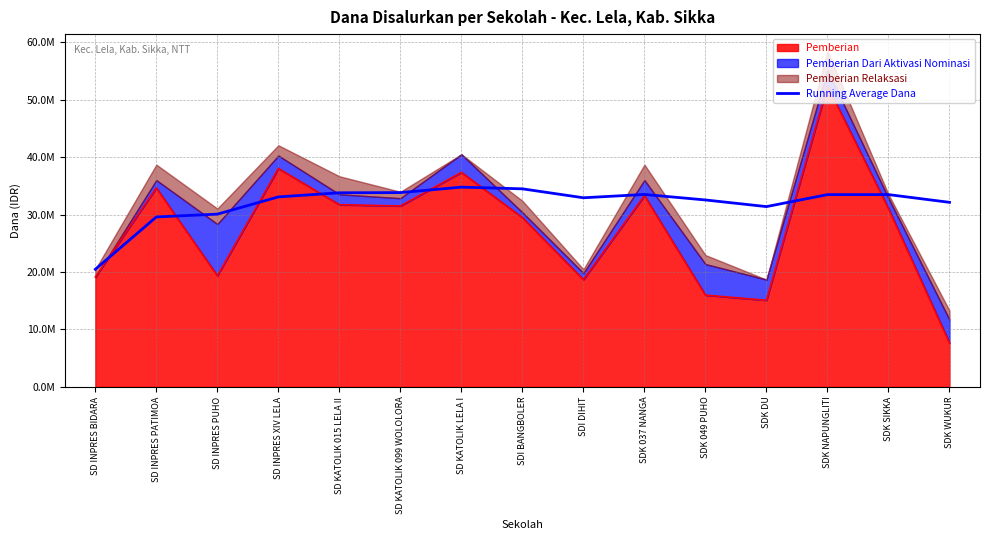

Reading right to left, transcribe all the data shown in this chart.

32130000.0	33476785.7	33473076.9	31387500.0	32543181.8	33502500.0	32925000.0	34481250.0	34778571.4	33825000.0	33795000.0	33075000.0	30075000.0	29587500.0	20475000.0